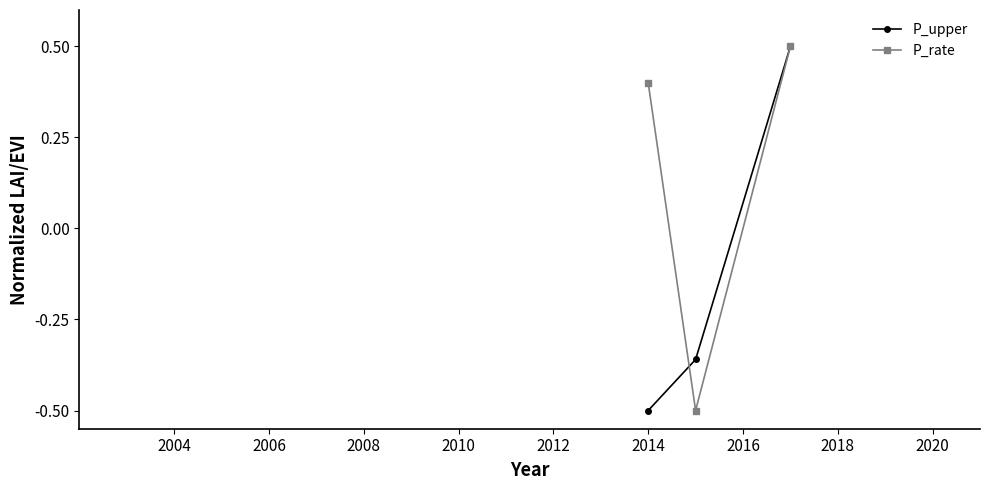

Rank the series by their average value, from lowest to highest.

P_upper, P_rate